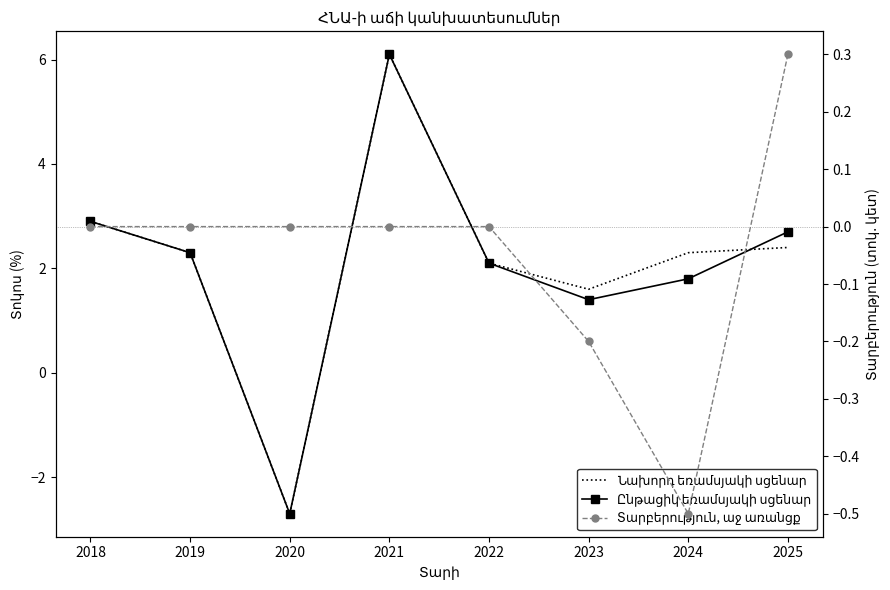

How many Տարբերություն, աջ առանցք values are between 0 and 1?

6